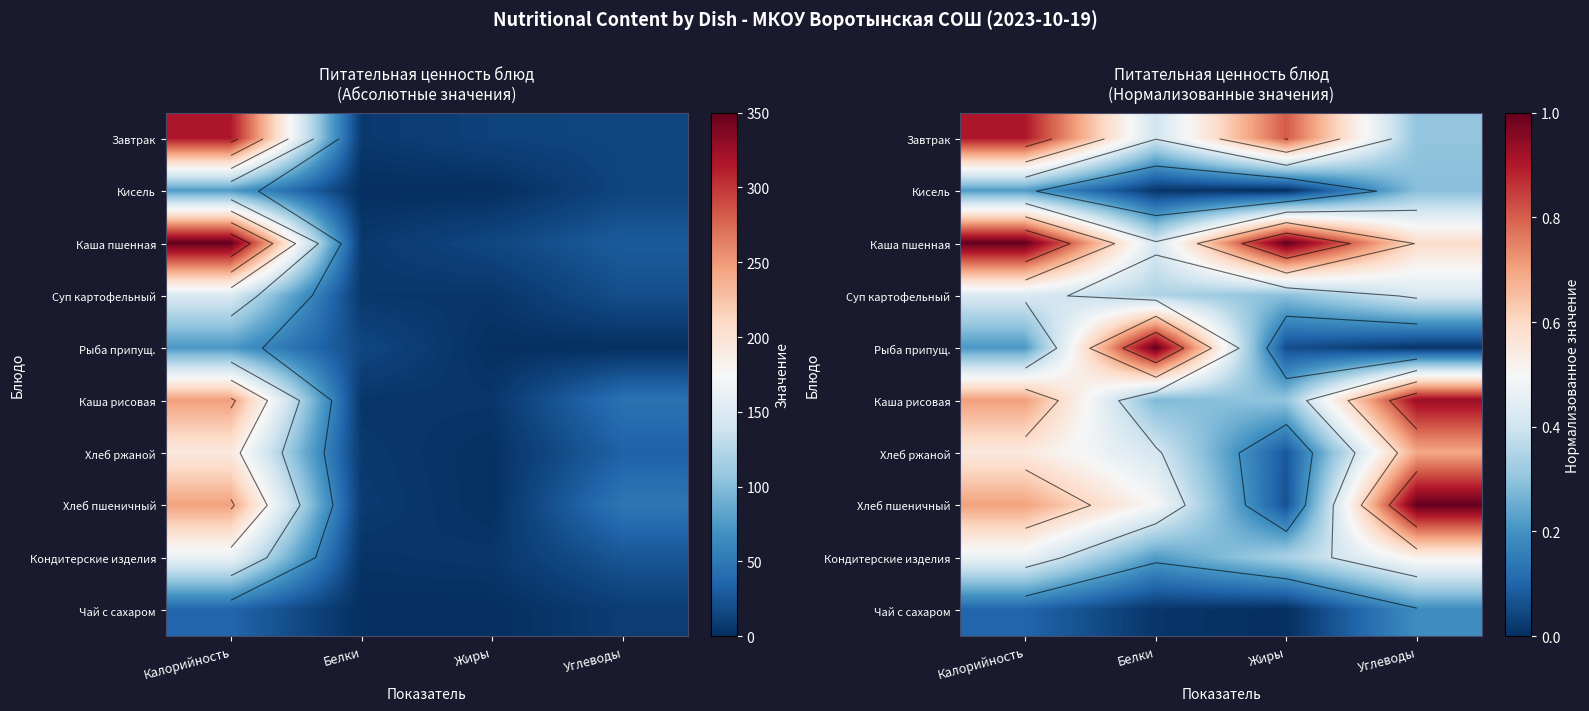

The value of Кисель at Калорийность is 0.3. True or false?

False